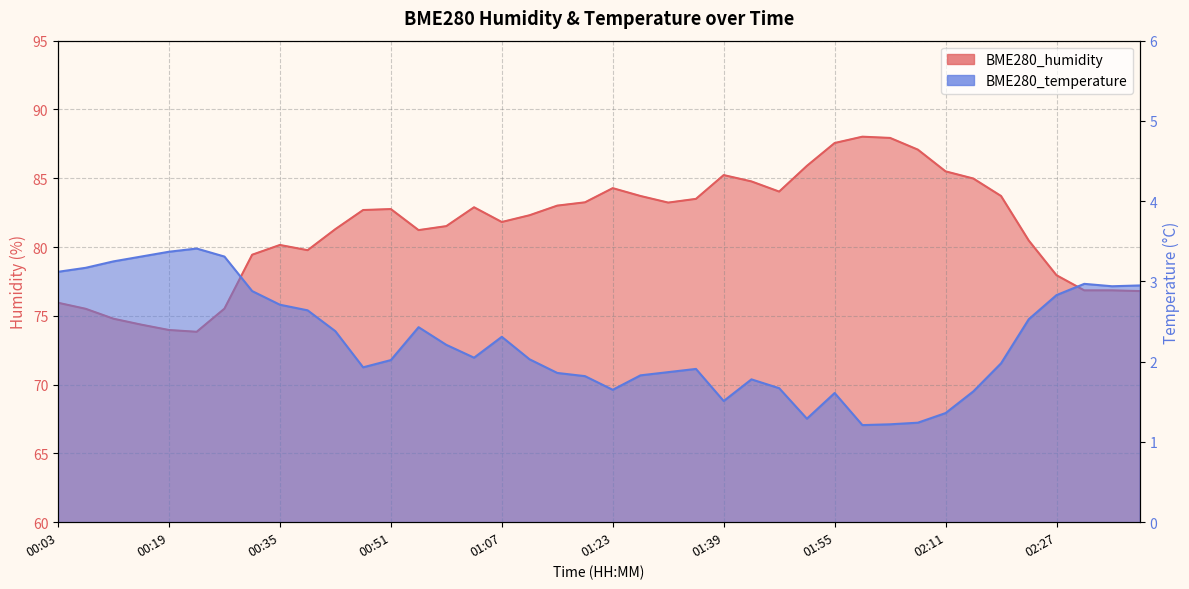

How many interior local peaks does the BME280_humidity series have?

6